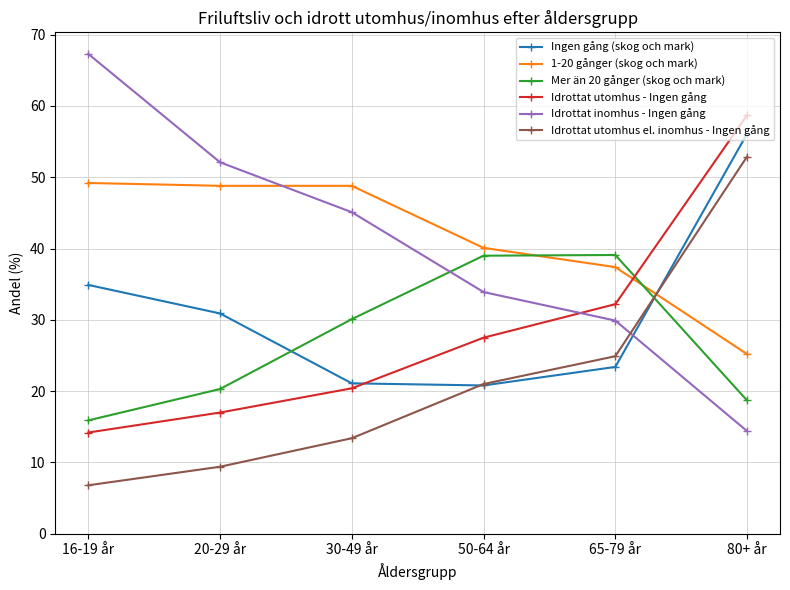

What is the difference between the Idrottat utomhus - Ingen gång values at 65-79 år and 16-19 år?

18.0